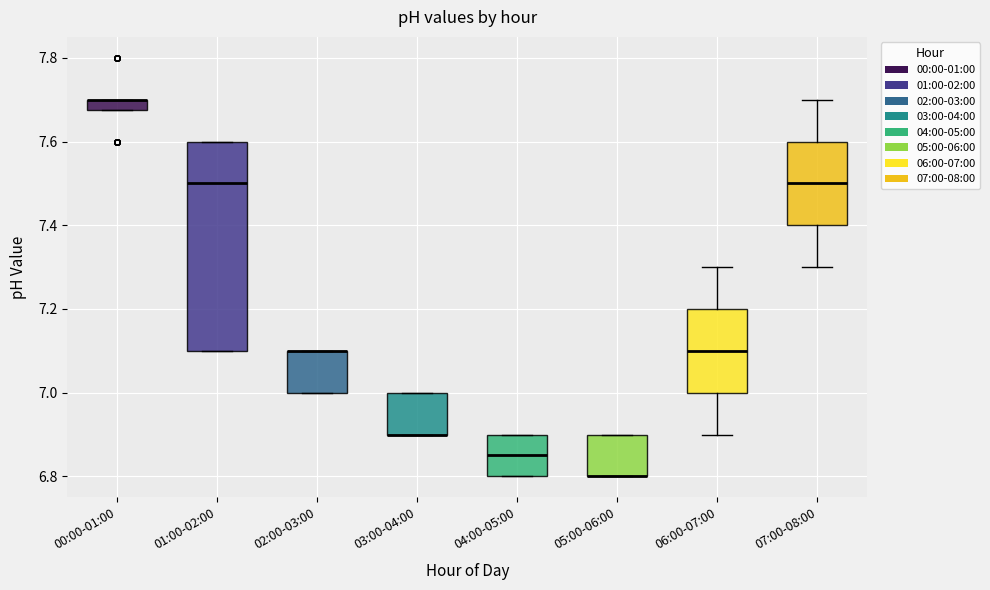

Where is the upper edge of the box for 01:00-02:00 on the y-axis? The values are not printed on the chart, so give them approximately, as read against the axis.

7.60